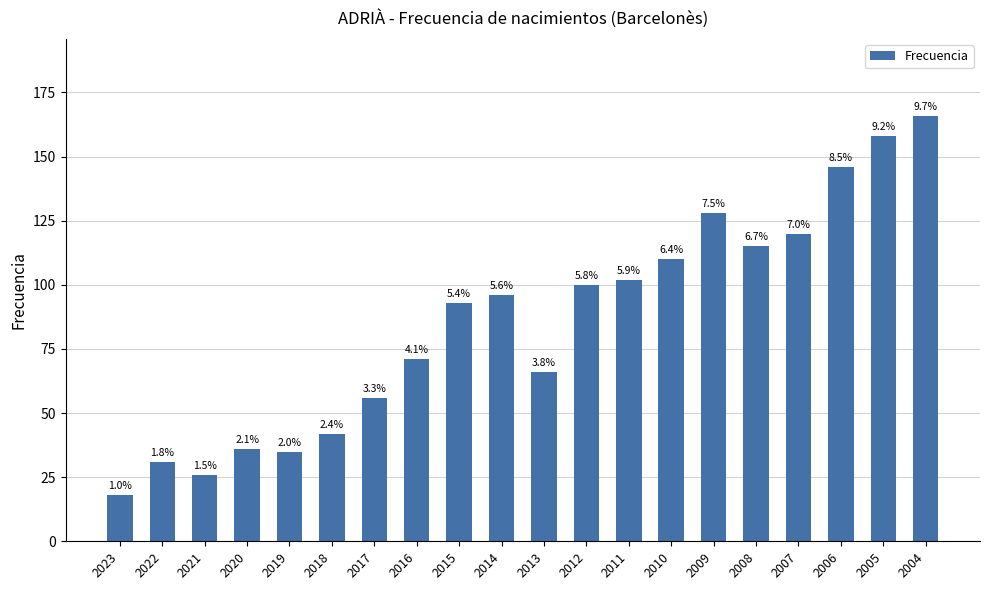

Between 2015 and 2007, which is larger?

2007